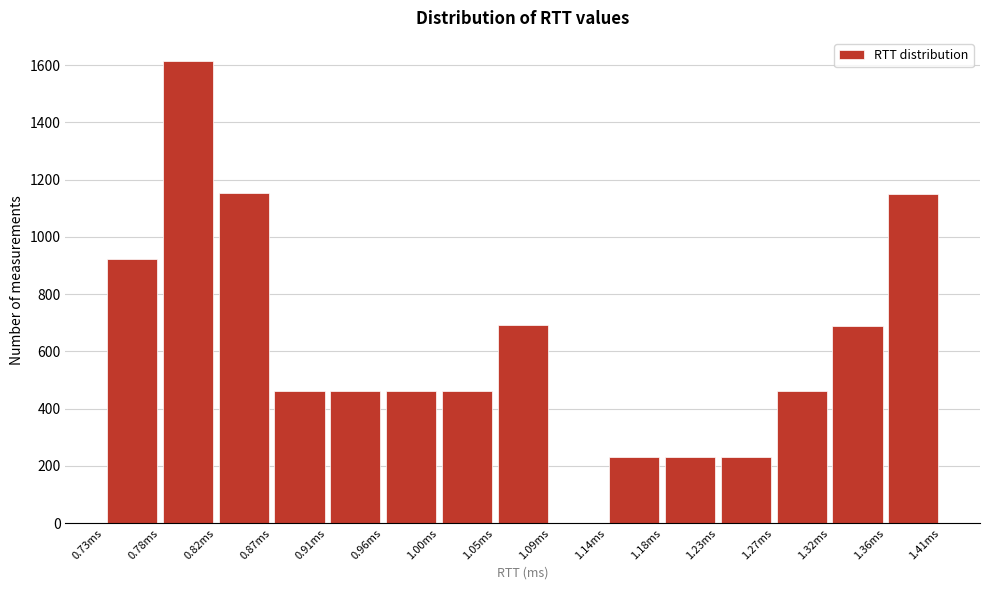

Reading left to right, list every bar in this chart as the range it spans on the x-axis followed by its height. Neither the bar edges nor the heights are printed on the chart, so give them approximately, as read against the axes.

0.730 to 0.775: 920
0.775 to 0.820: 1620
0.820 to 0.865: 1160
0.865 to 0.910: 460
0.910 to 0.955: 460
0.955 to 1.000: 460
1.000 to 1.045: 460
1.045 to 1.090: 700
1.090 to 1.135: 0
1.135 to 1.180: 240
1.180 to 1.225: 240
1.225 to 1.270: 240
1.270 to 1.315: 460
1.315 to 1.360: 680
1.360 to 1.405: 1140